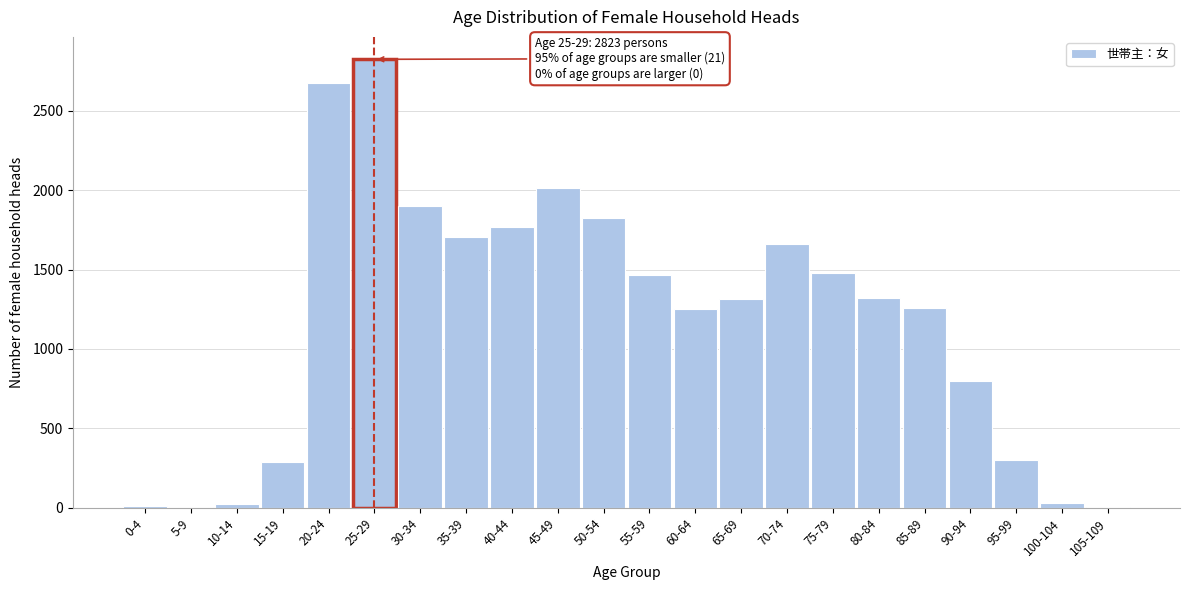

What is the change in value from 65-69 to 90-94?

-519